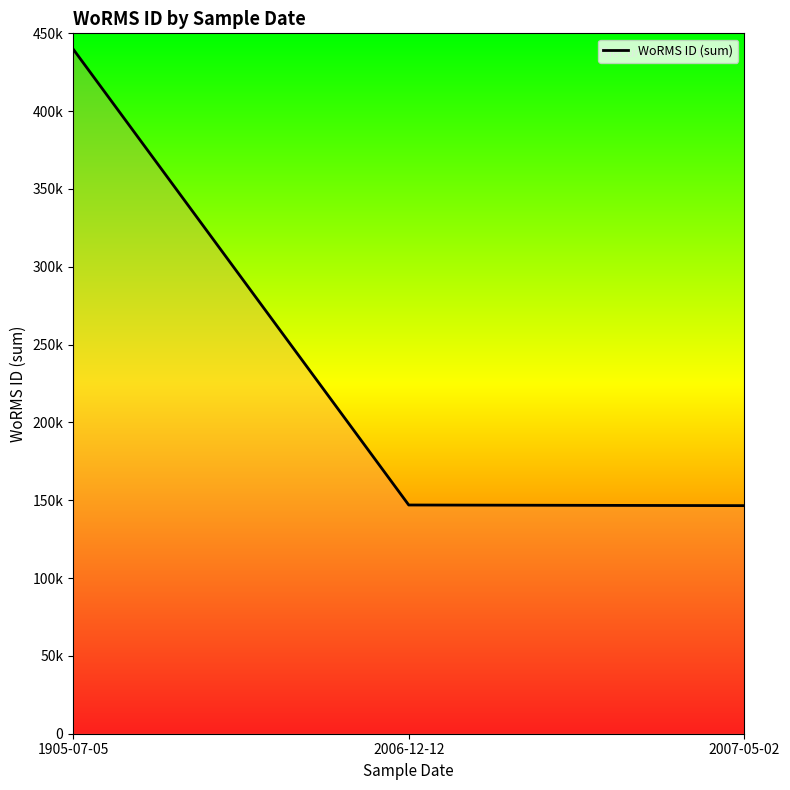

Does the chart have visible grid lines?

No